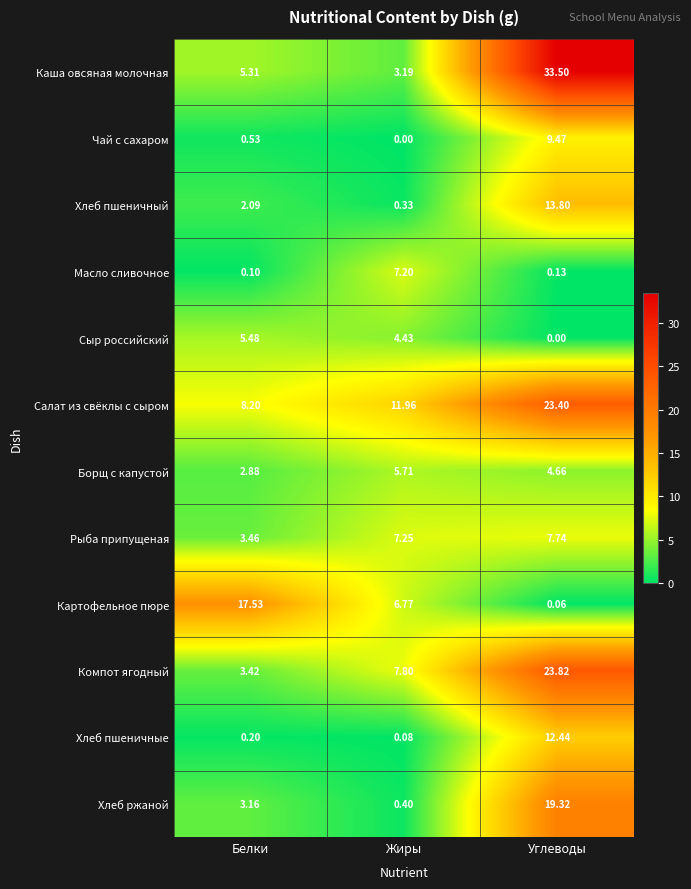

List the series in order of their peak value, highest first.

Каша овсяная молочная, Компот ягодный, Салат из свёклы с сыром, Хлеб ржаной, Картофельное пюре, Хлеб пшеничный, Хлеб пшеничные, Чай с сахаром, Рыба припущеная, Масло сливочное, Борщ с капустой, Сыр российский